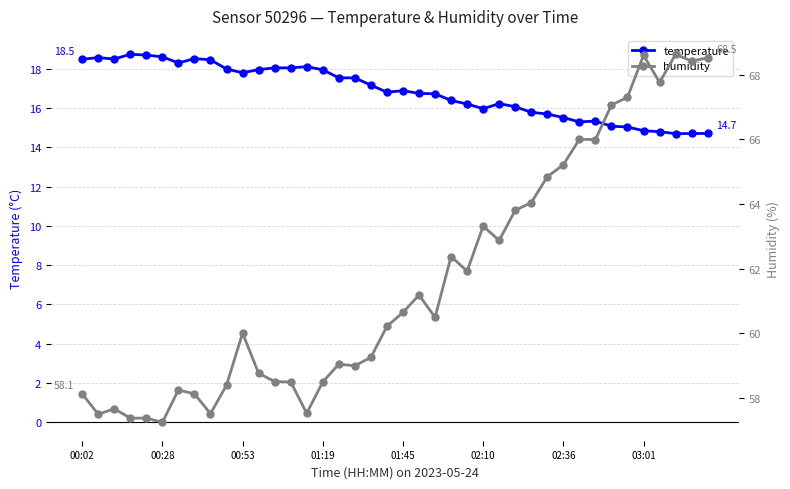

What is the maximum value for temperature?

18.7